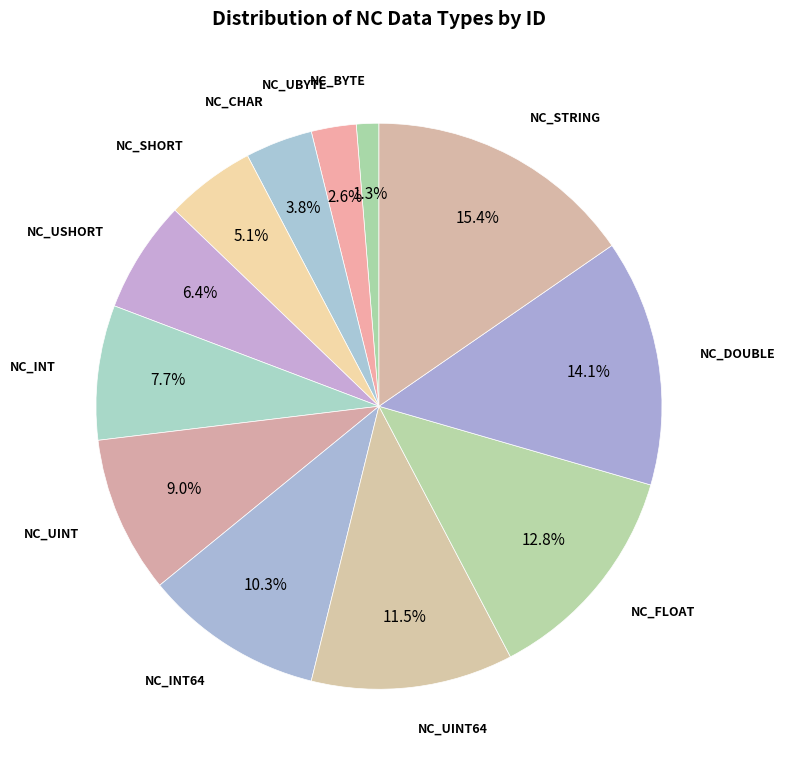

How many slices are in this pie chart?

12